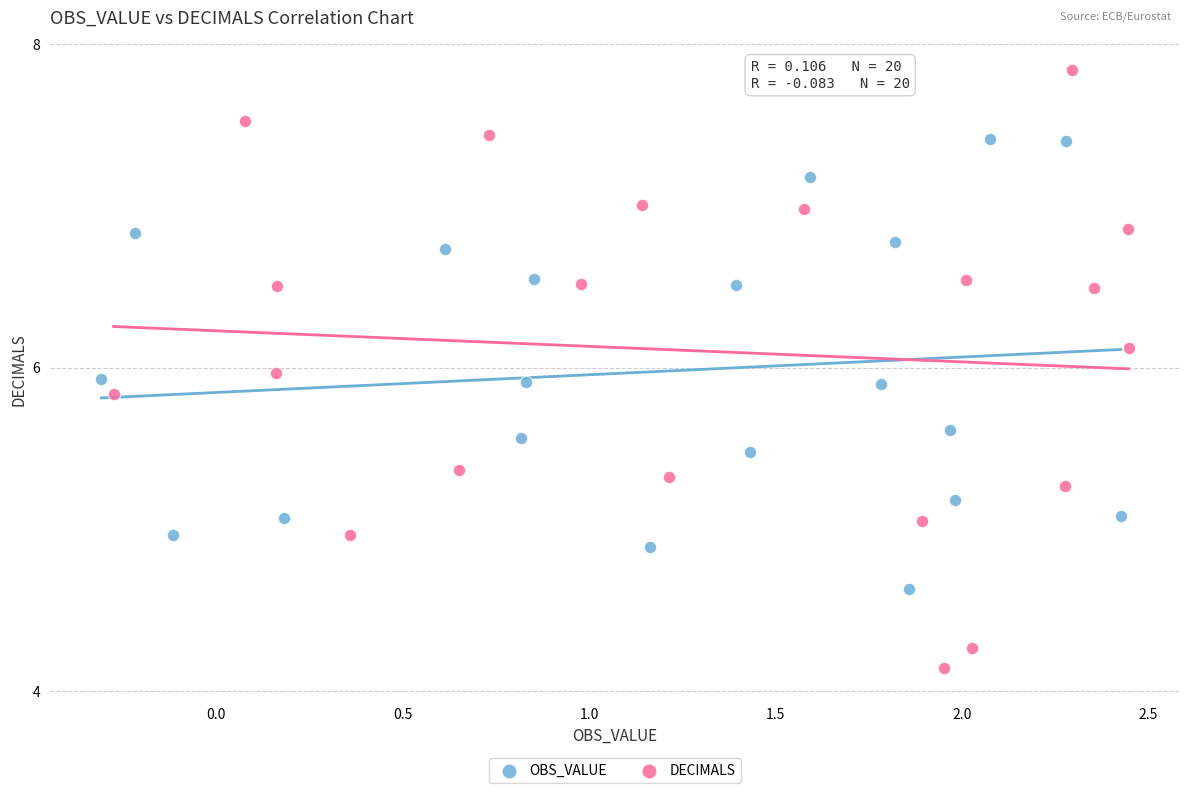

Which series has the largest Y range (max minus min)?

DECIMALS